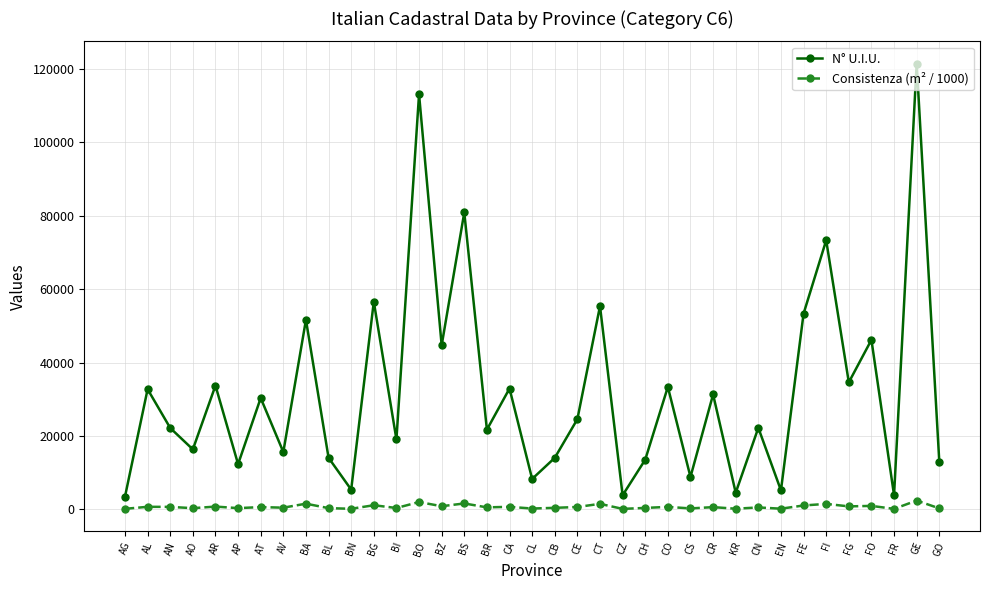

Where is the first local maximum for N° U.I.U.?

AL